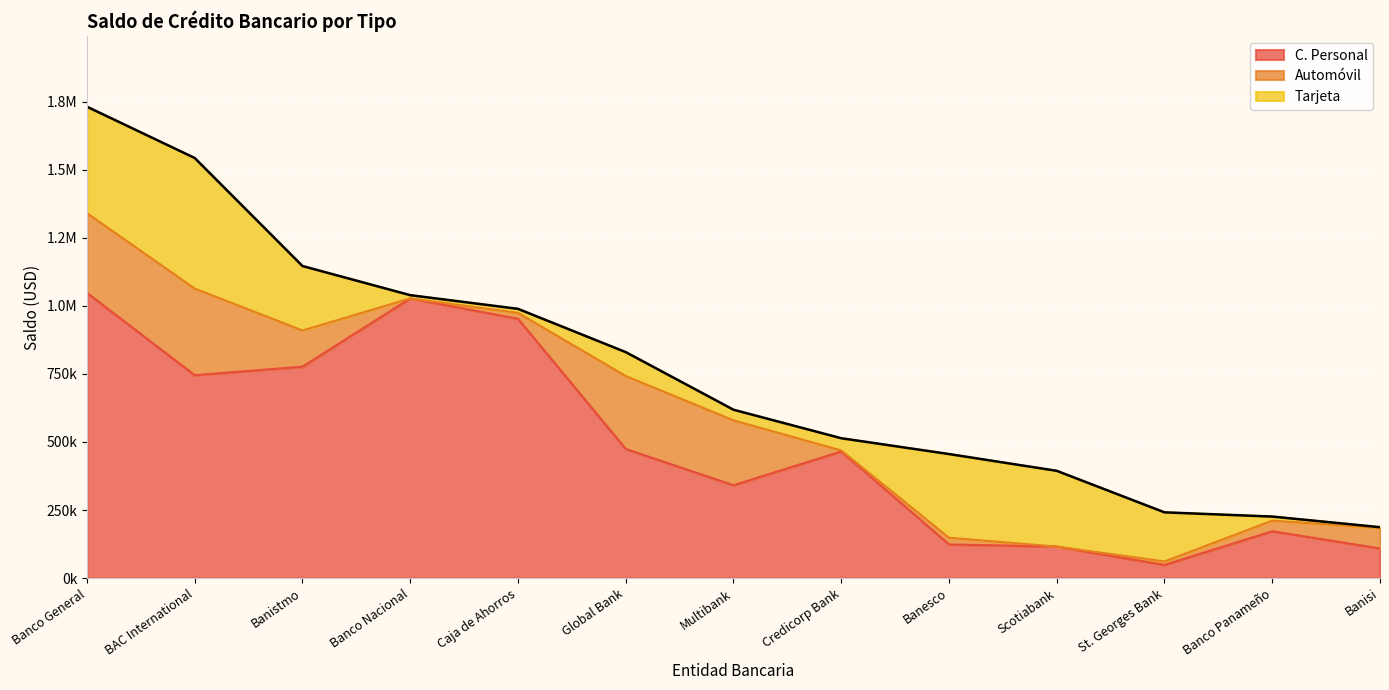

What position from the left is Global Bank?

6